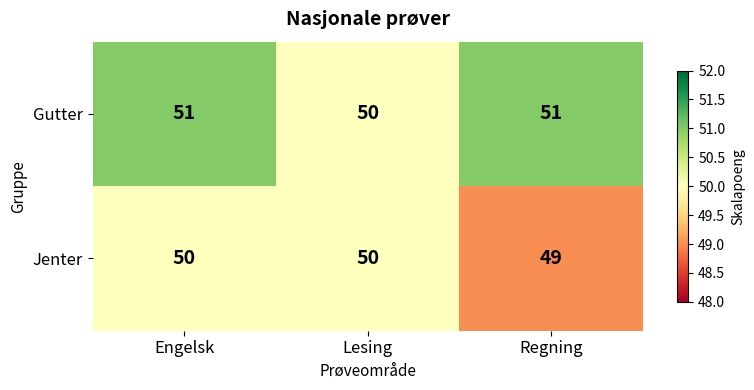

List the series in order of their peak value, lowest first.

Jenter, Gutter